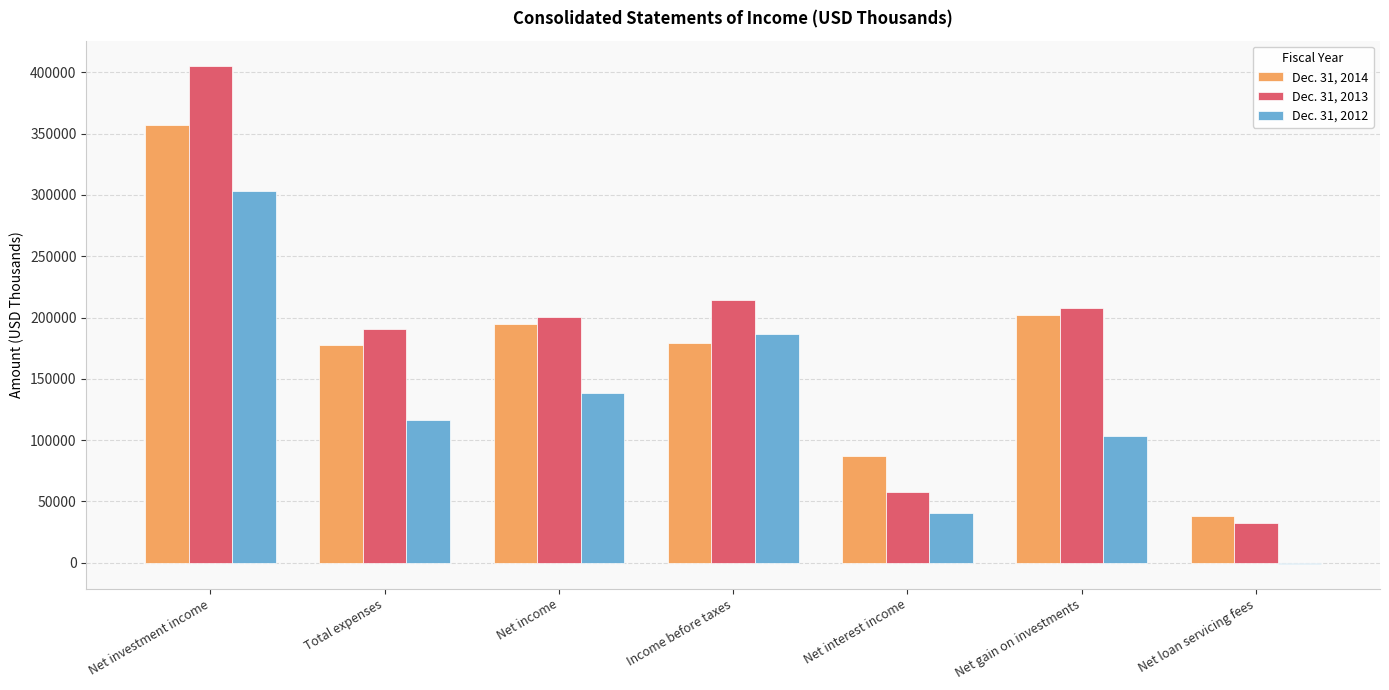

Reading left to right, extract all data points from this chart.

Dec. 31, 2014: Net investment income=356741	Total expenses=177277	Net income=194544	Income before taxes=179464	Net interest income=86759	Net gain on investments=201809	Net loan servicing fees=37893
Dec. 31, 2013: Net investment income=405518	Total expenses=190883	Net income=200190	Income before taxes=214635	Net interest income=57640	Net gain on investments=207758	Net loan servicing fees=32791
Dec. 31, 2012: Net investment income=303526	Total expenses=116704	Net income=138249	Income before taxes=186822	Net interest income=40799	Net gain on investments=103649	Net loan servicing fees=-754